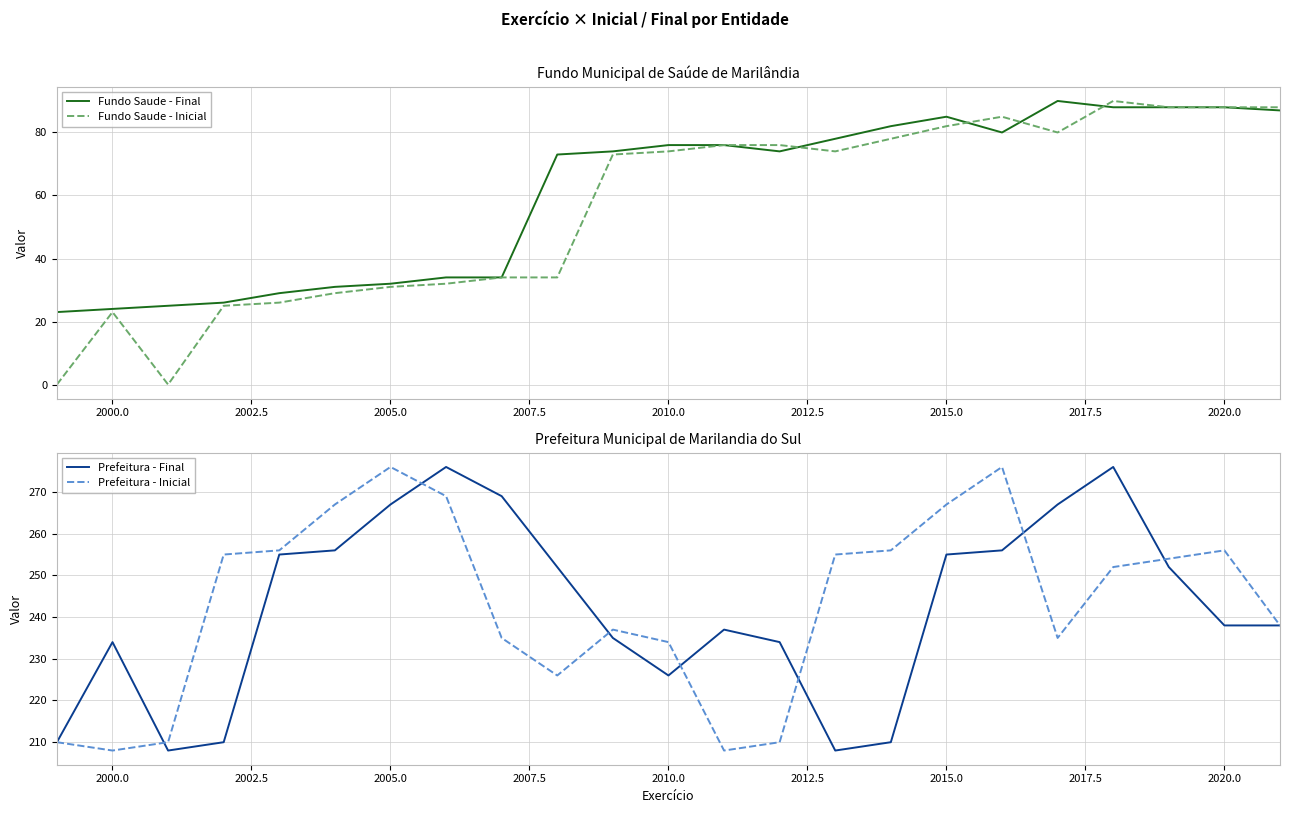

True or false: Prefeitura - Final has more than 2 interior local peaks.

True